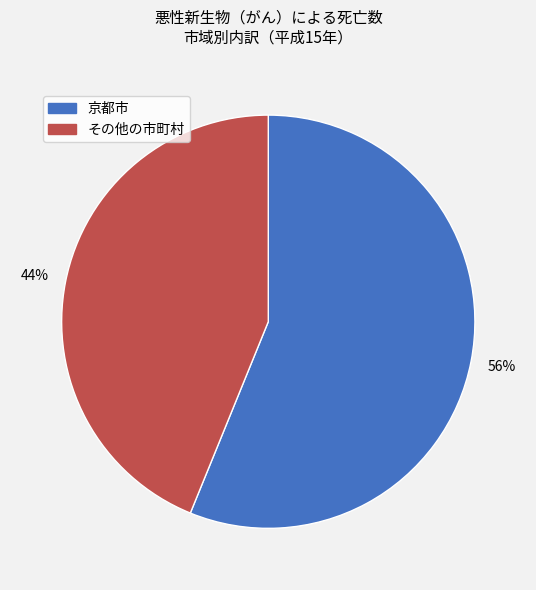

To the nearest percent, what portion does その他の市町村 represent?

44%